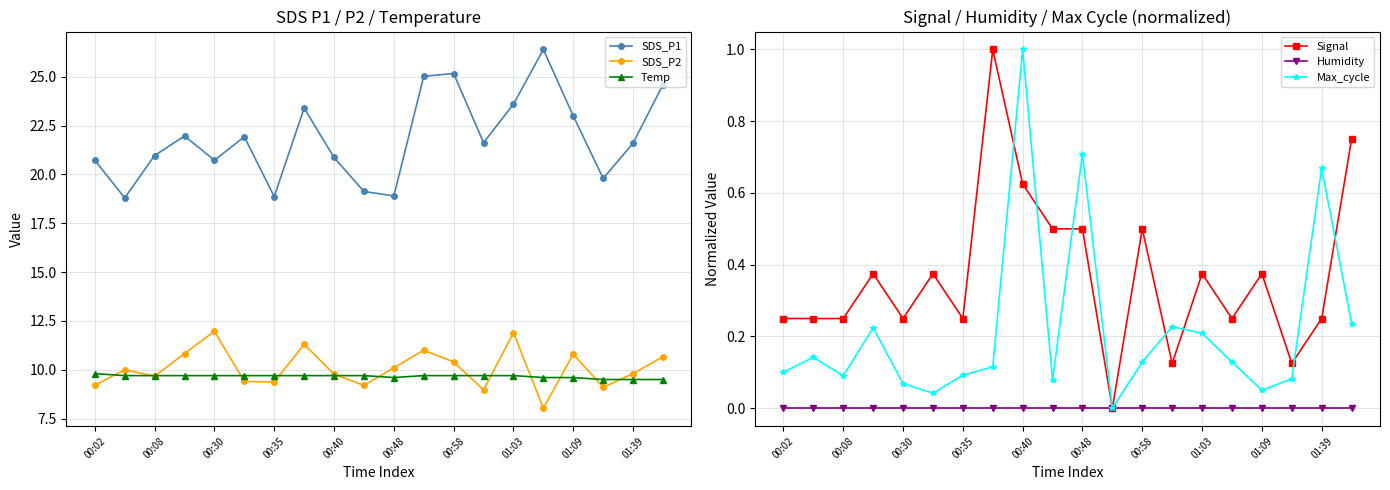

What is the difference between the maximum and minimum values in the SDS_P2 series?

3.9